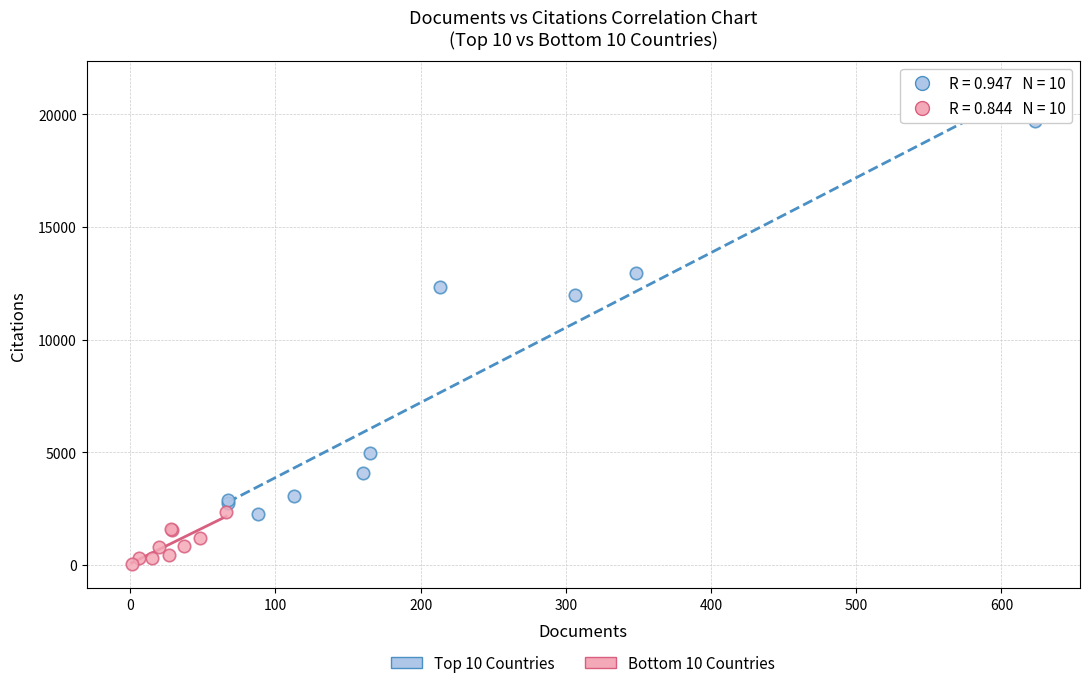

Which series reaches the minimum Y coordinate?

Bottom 10 Countries